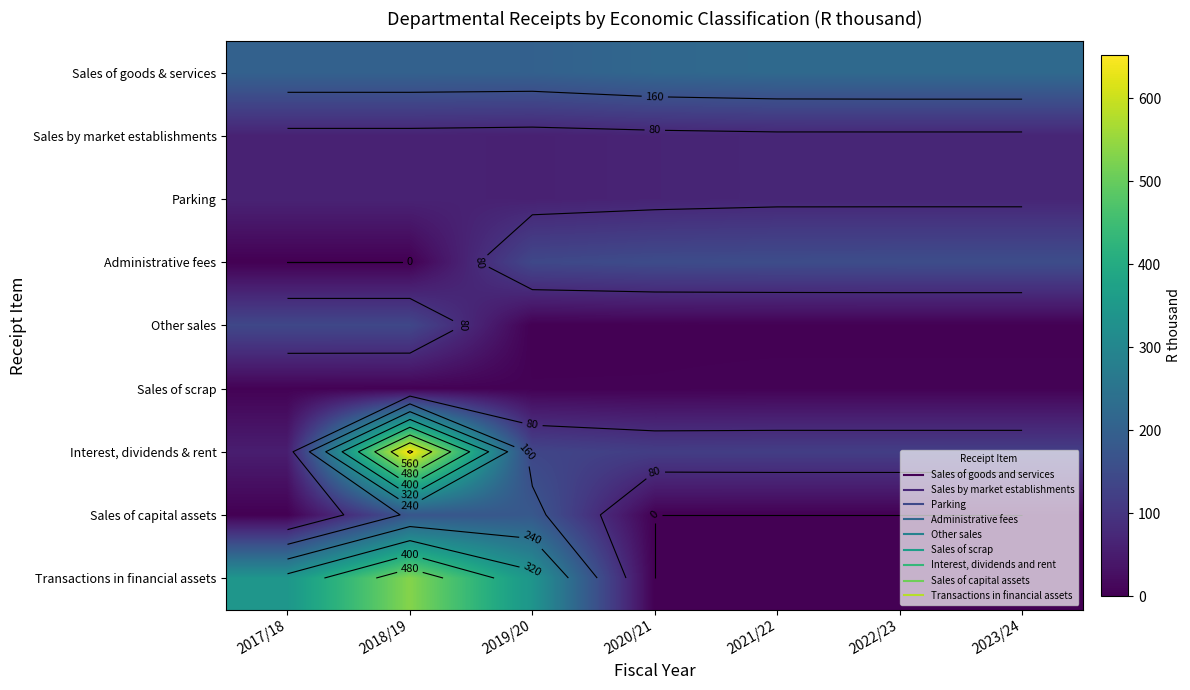

How many categories are shown in the chart?

7